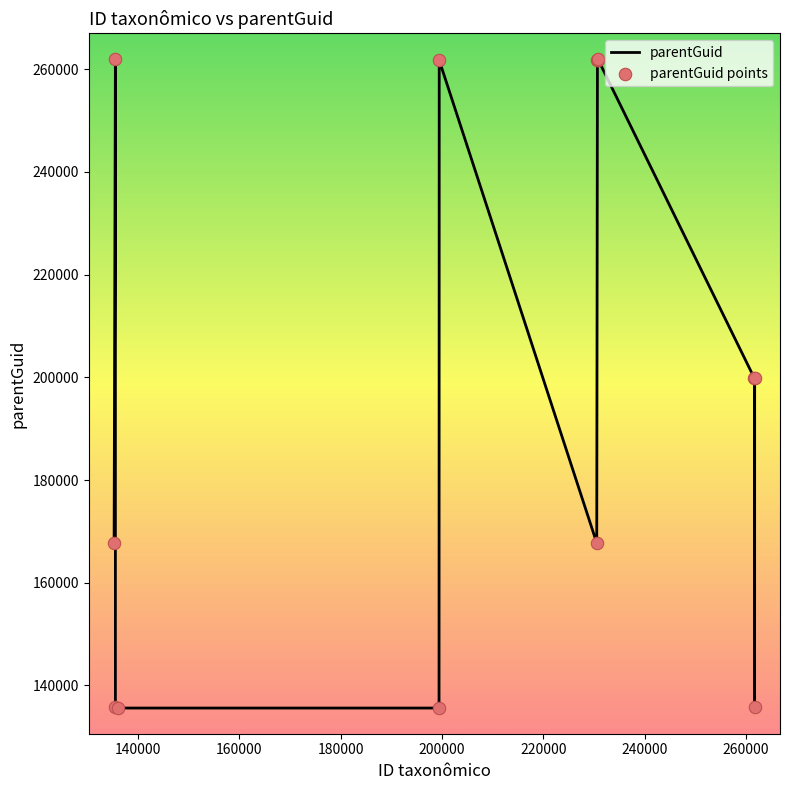

What is the difference between the maximum and minimum values?

126386